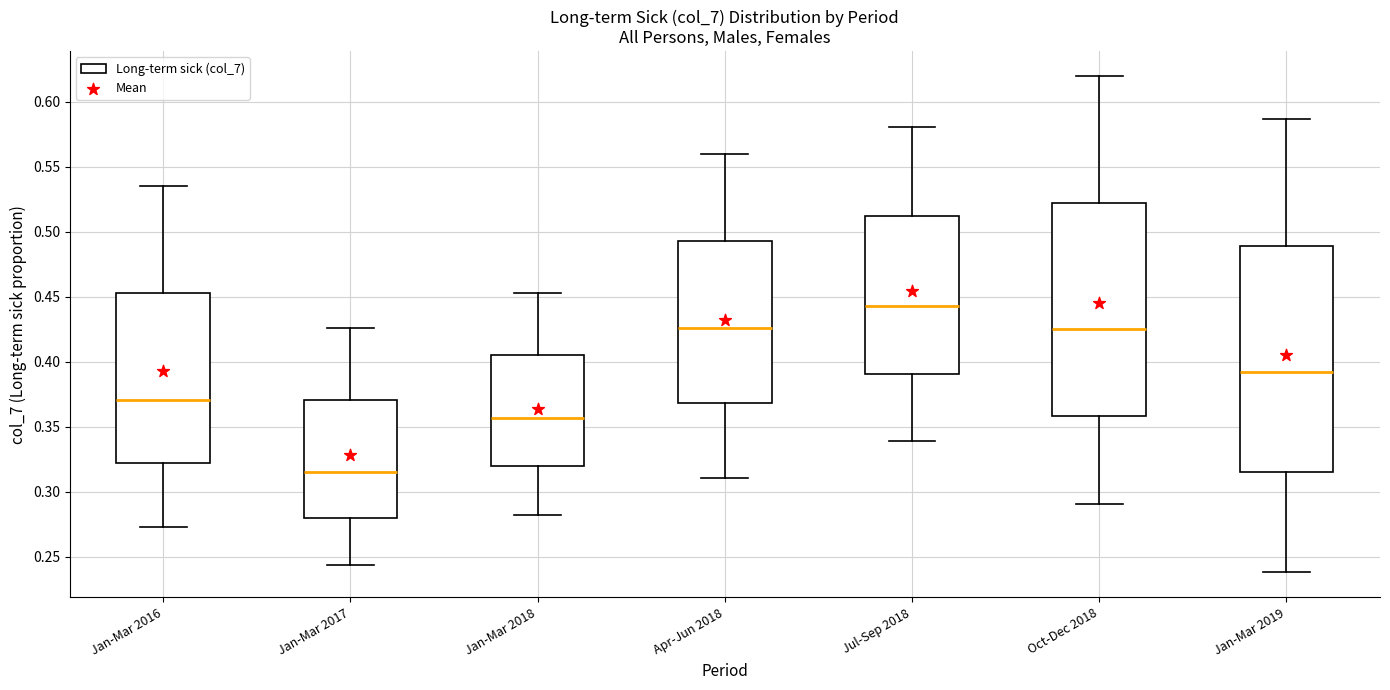

Comparing the boxes themselves (not the whiskers), which one is the tallest?

Jan-Mar 2019